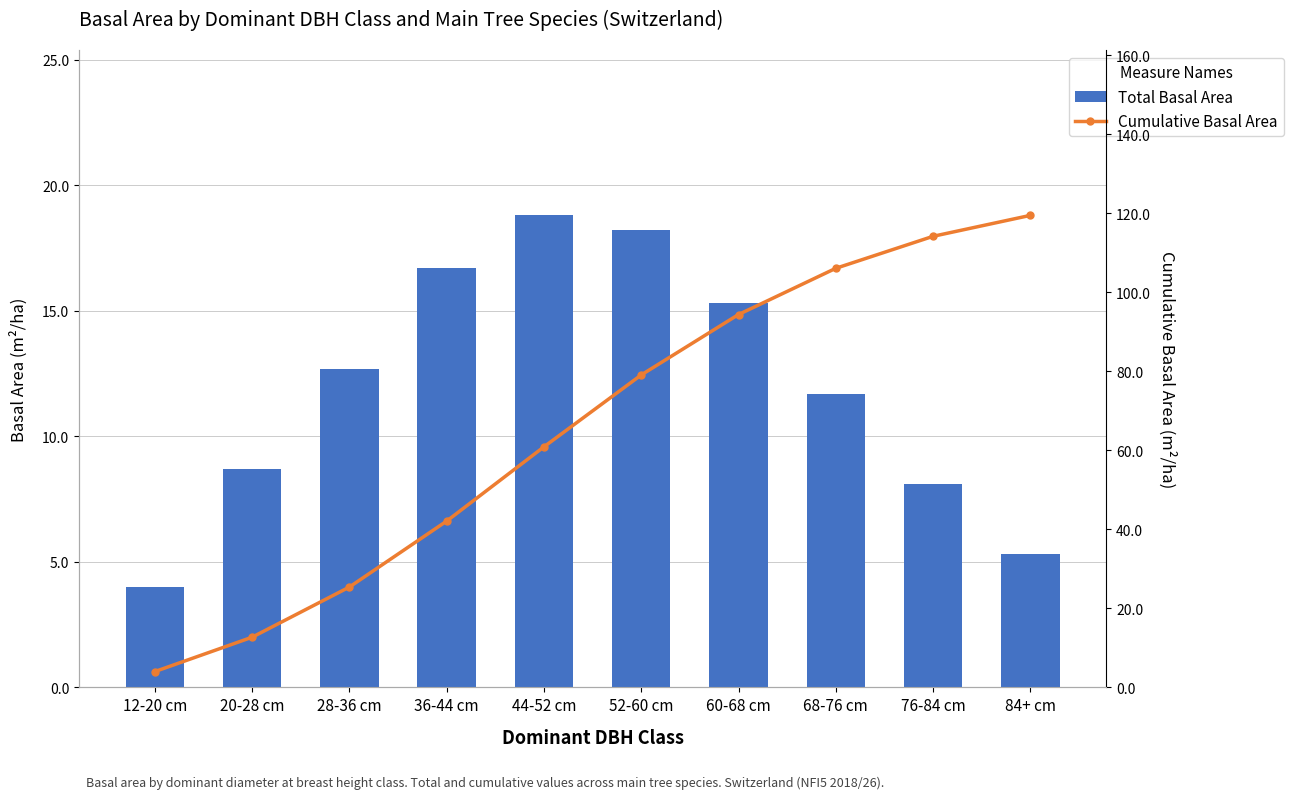

Between 12-20 cm and 44-52 cm, which is larger?

44-52 cm